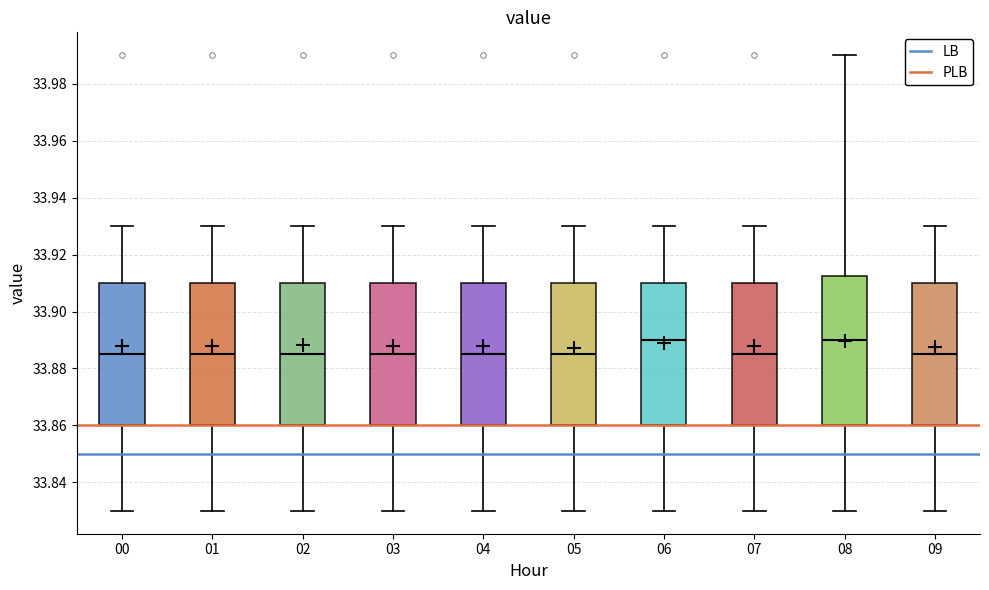

Reading left to right, read every box against the y-axis: the position of its median line, the range the box covers, and the ends of its whiskers. The values are not printed on the chart, so give them approximately, as read against the axis.

00: median 33.886, box 33.860 to 33.910, whiskers 33.830 to 33.930
01: median 33.886, box 33.860 to 33.910, whiskers 33.830 to 33.930
02: median 33.886, box 33.860 to 33.910, whiskers 33.830 to 33.930
03: median 33.886, box 33.860 to 33.910, whiskers 33.830 to 33.930
04: median 33.886, box 33.860 to 33.910, whiskers 33.830 to 33.930
05: median 33.886, box 33.860 to 33.910, whiskers 33.830 to 33.930
06: median 33.890, box 33.860 to 33.910, whiskers 33.830 to 33.930
07: median 33.886, box 33.860 to 33.910, whiskers 33.830 to 33.930
08: median 33.890, box 33.860 to 33.912, whiskers 33.830 to 33.990
09: median 33.886, box 33.860 to 33.910, whiskers 33.830 to 33.930